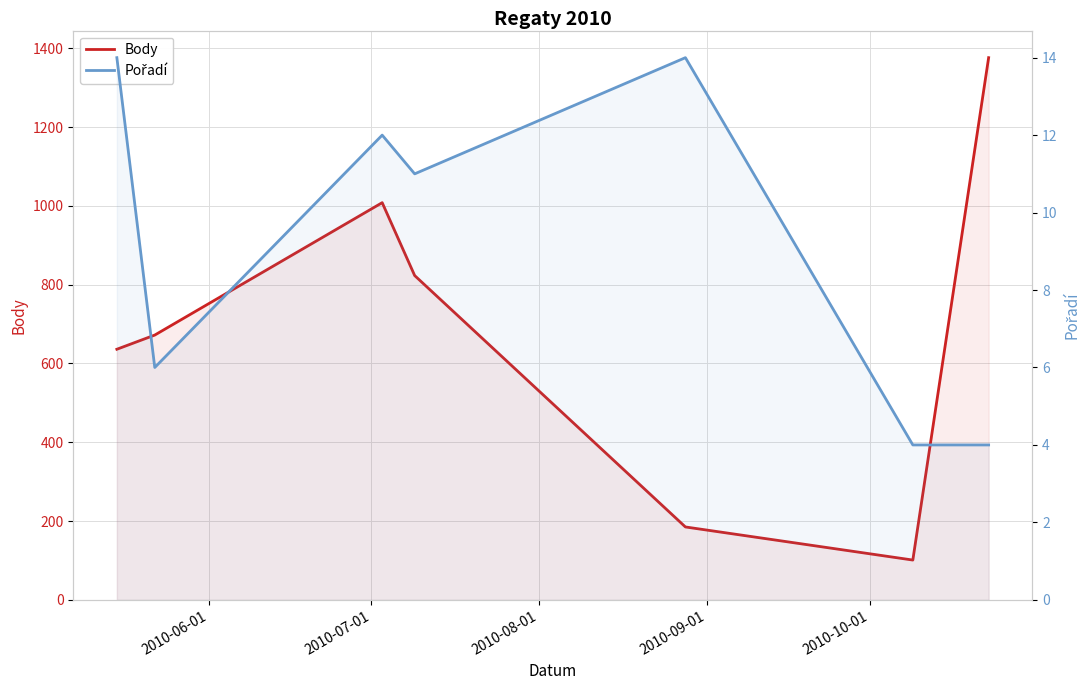

True or false: Pořadí and Body cross at least once.

False